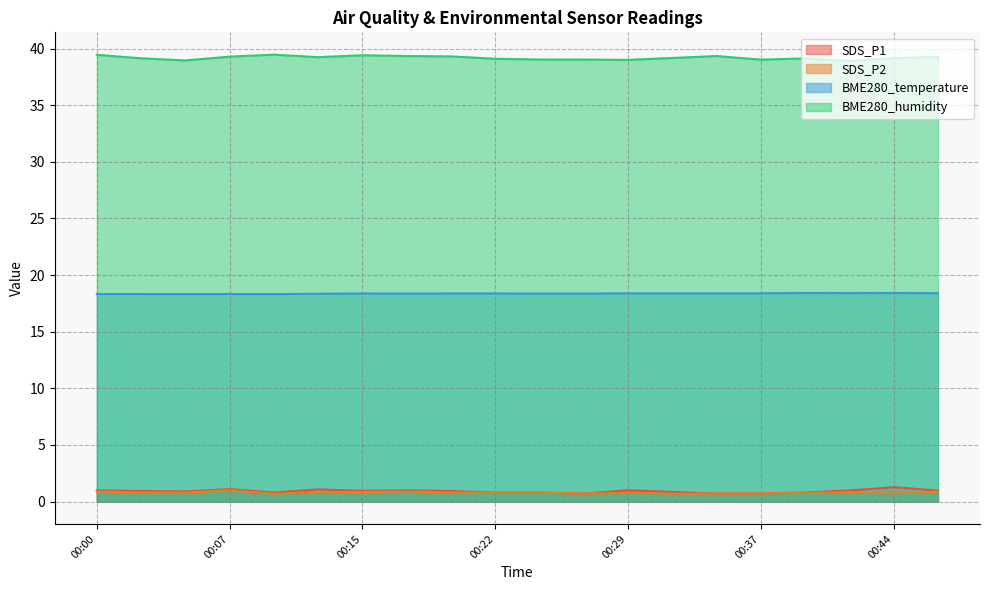

What is the value of the SDS_P2 point at the 16th from the left?

0.7